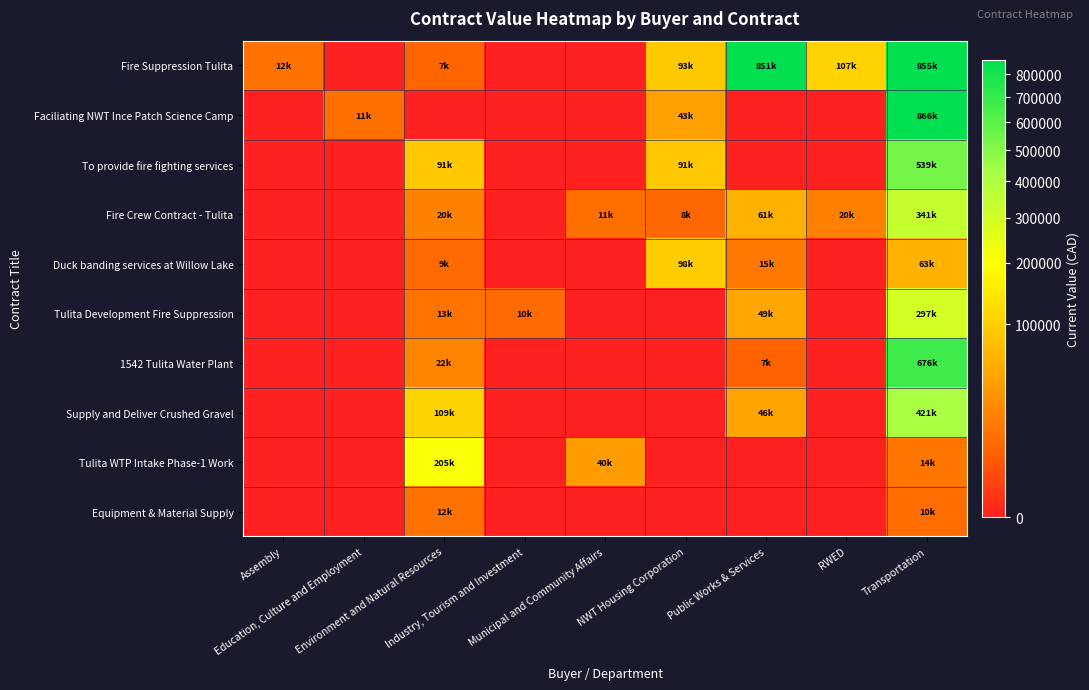

How many series are shown in this chart?

10